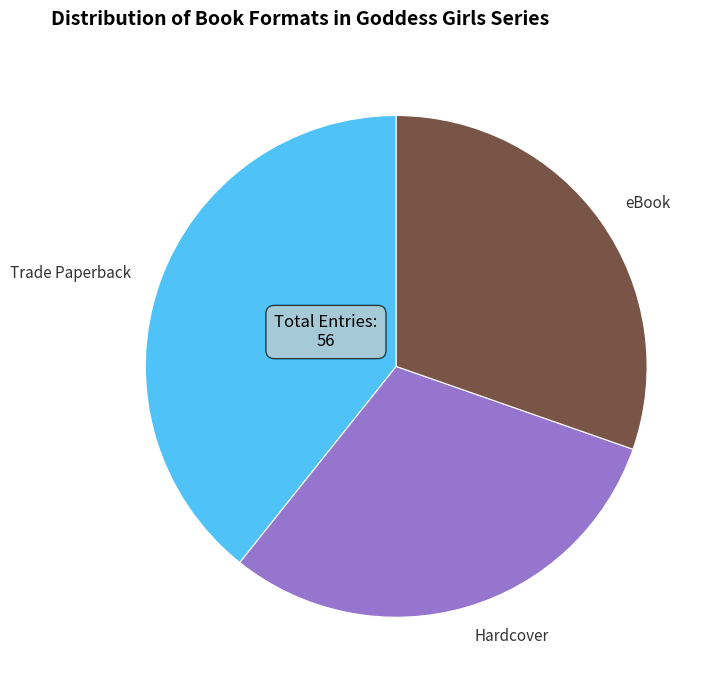

True or false: eBook accounts for 42% of the total.

False